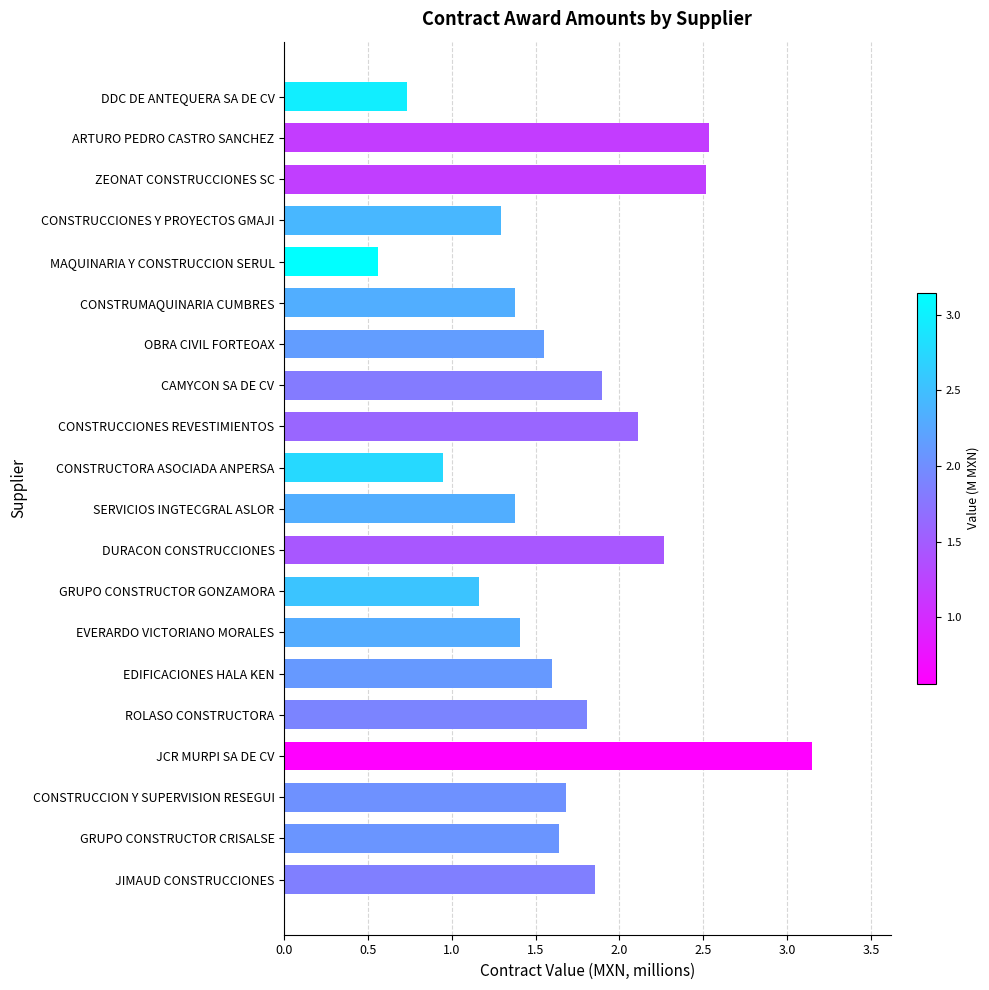

What is the approximate value at EVERARDO VICTORIANO MORALES?

1.4